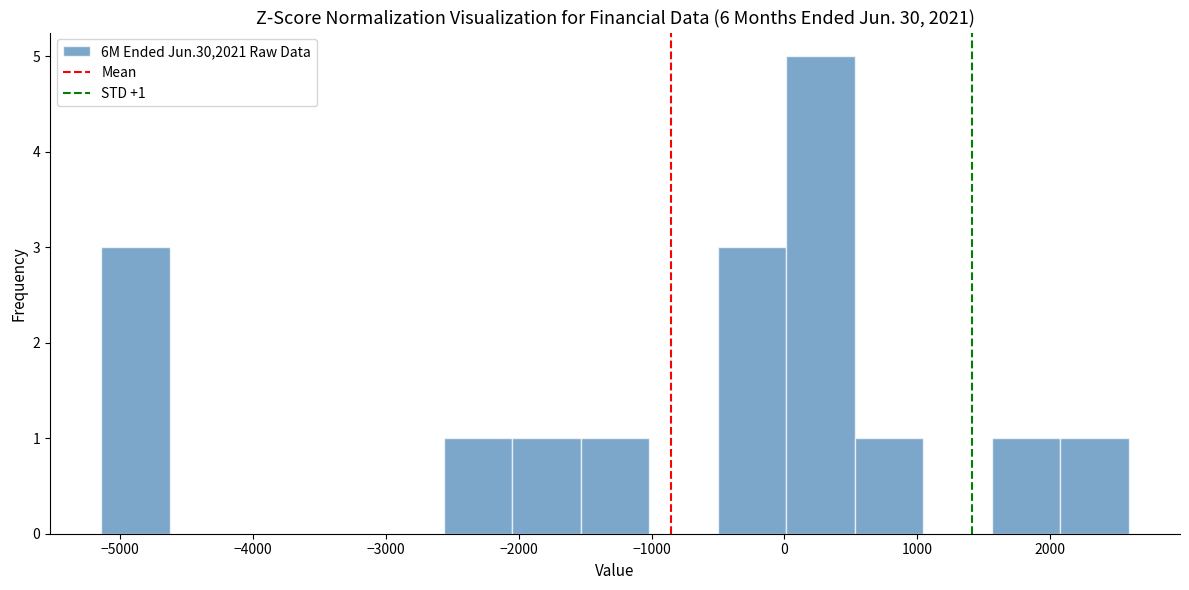

Which range on the x-axis has the tallest bar?

0 to 500